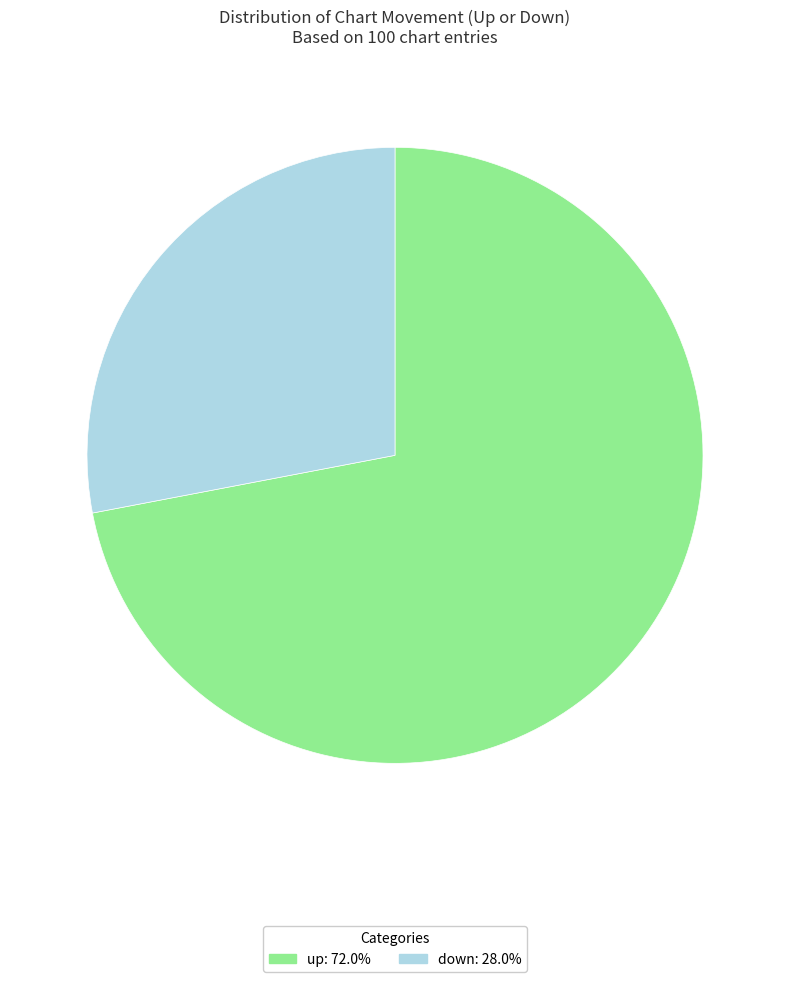

Approximately how many times larger is the value at up compared to down?

2.6